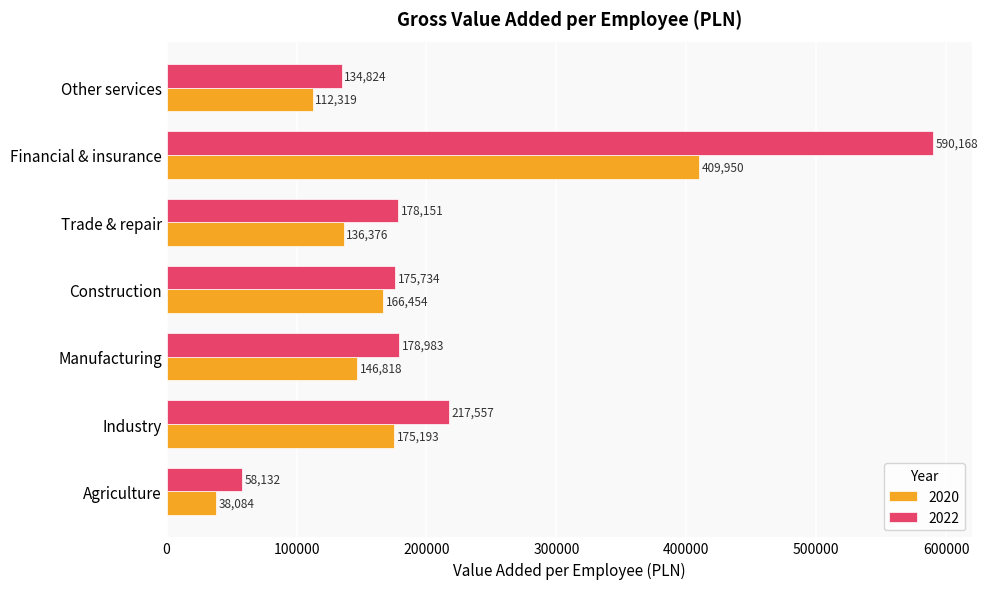

What is the total value across all series at Trade & repair?

314527